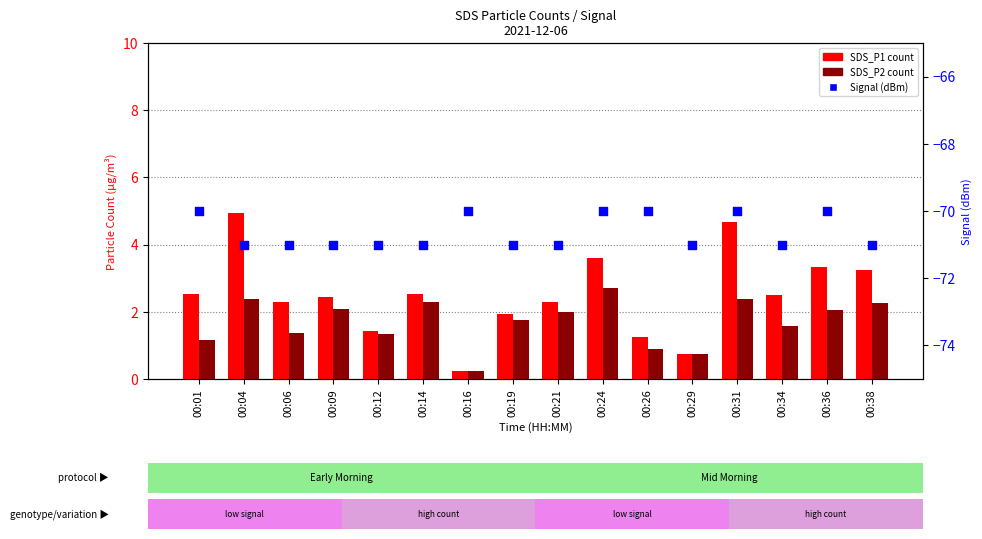

Which series has the widest spread of Y values?

SDS_P1